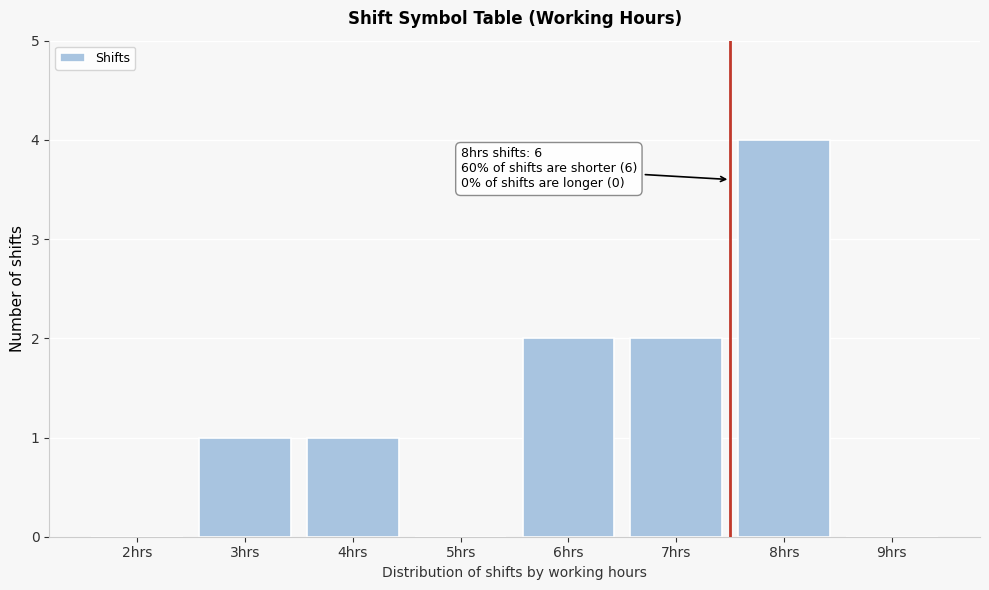

Reading left to right, transcribe all the data shown in this chart.

2hrs=0	3hrs=1	4hrs=1	5hrs=0	6hrs=2	7hrs=2	8hrs=4	9hrs=0